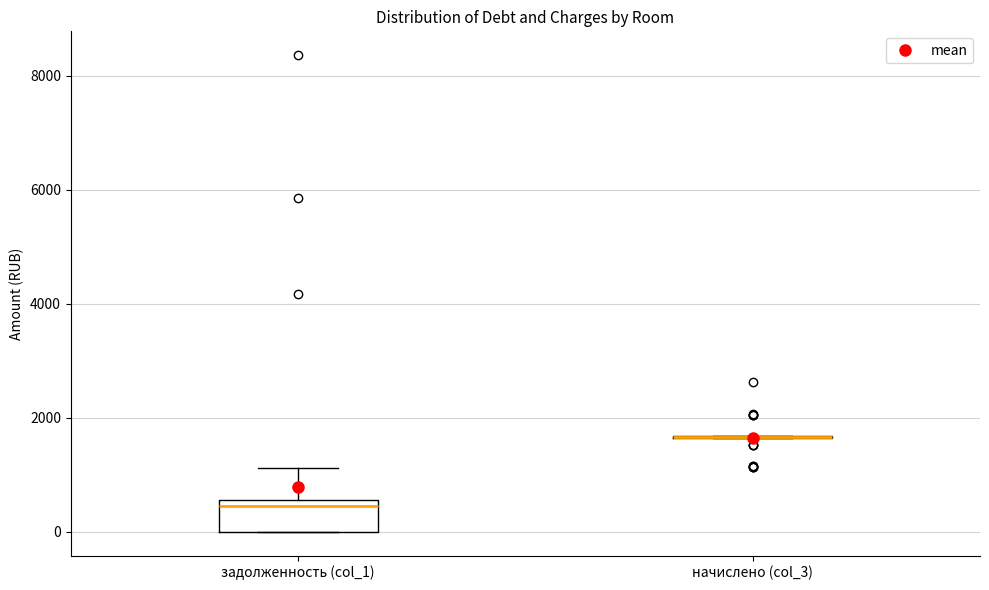

Where does the median line of the box for задолженность (col_1) sit on the y-axis? The values are not printed on the chart, so give them approximately, as read against the axis.

400